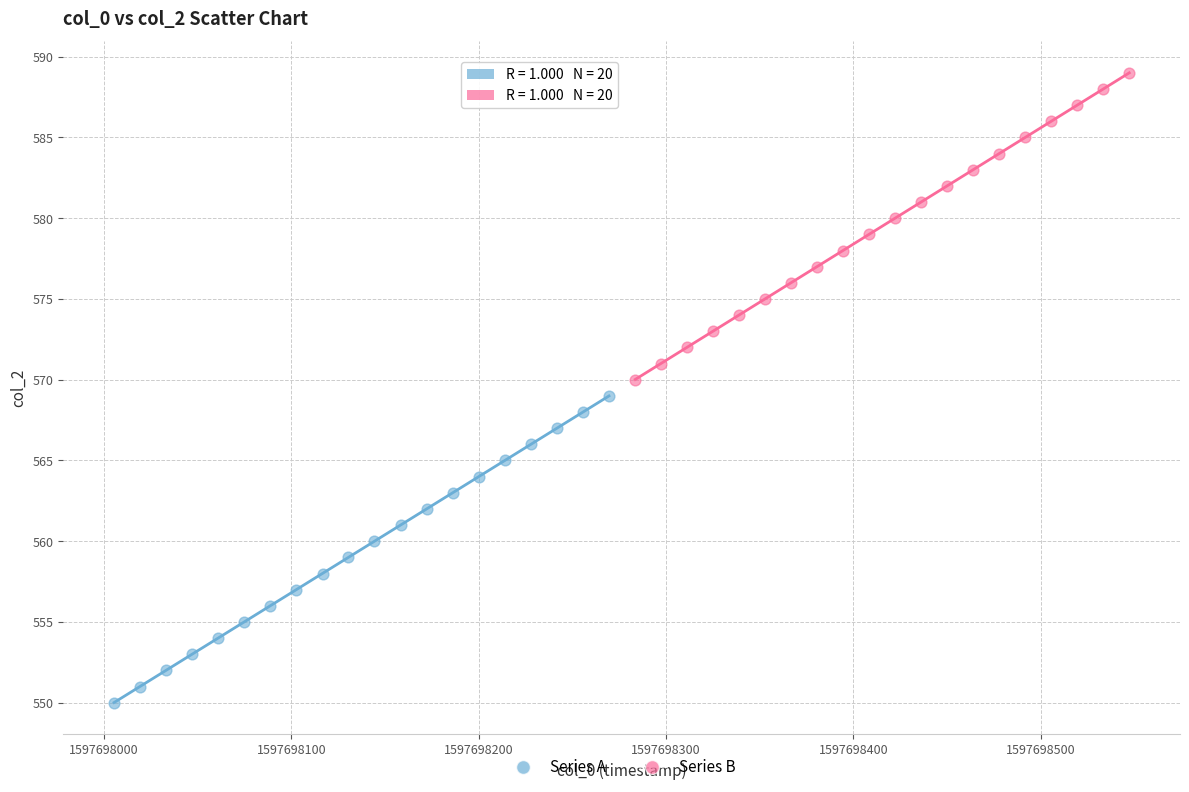

Which series reaches the maximum Y coordinate?

Series B